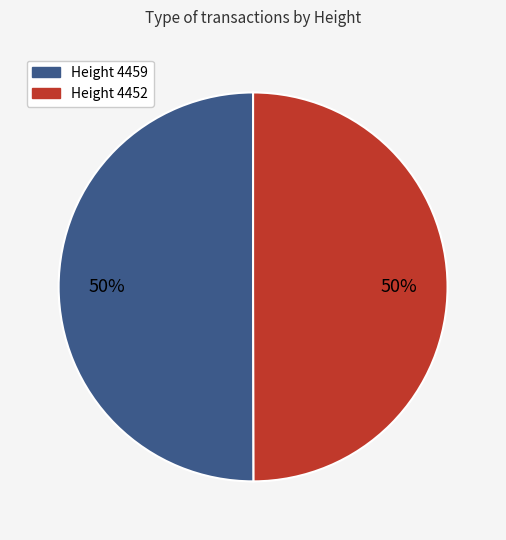

How many slices are in this pie chart?

2